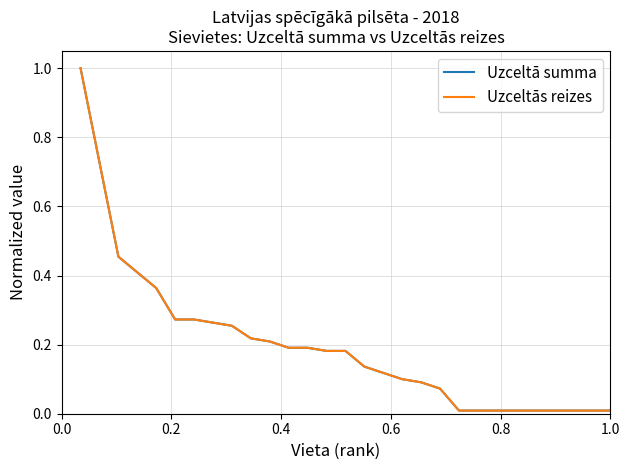

Does the chart display data point markers on the line(s)?

No